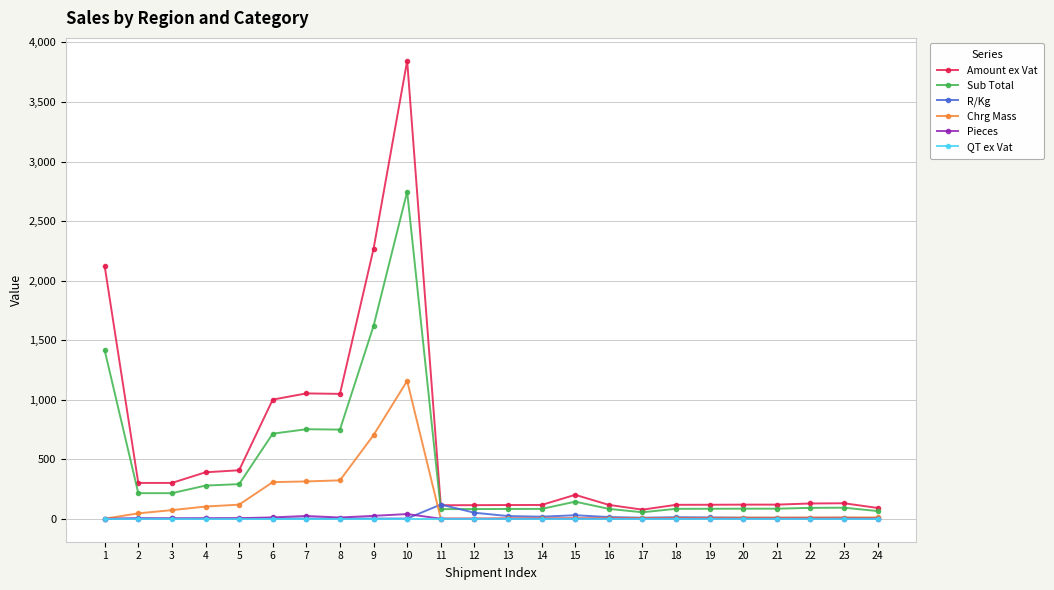

The value of Sub Total at 2 is 215.3. True or false?

True